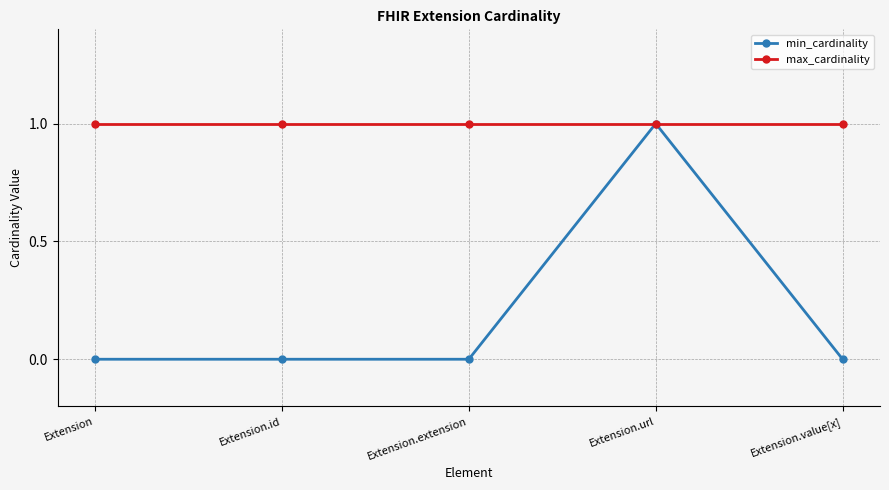

Does the chart have visible grid lines?

Yes